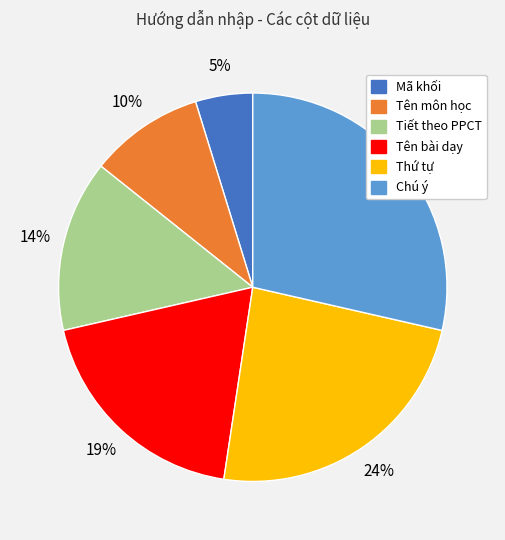

The Thứ tự slice represents 11% of the pie. True or false?

False